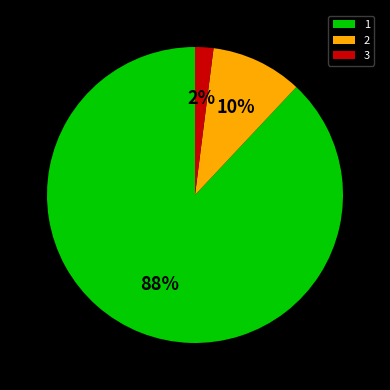

To the nearest percent, what is the difference between the largest and smallest slice percentages?

86%